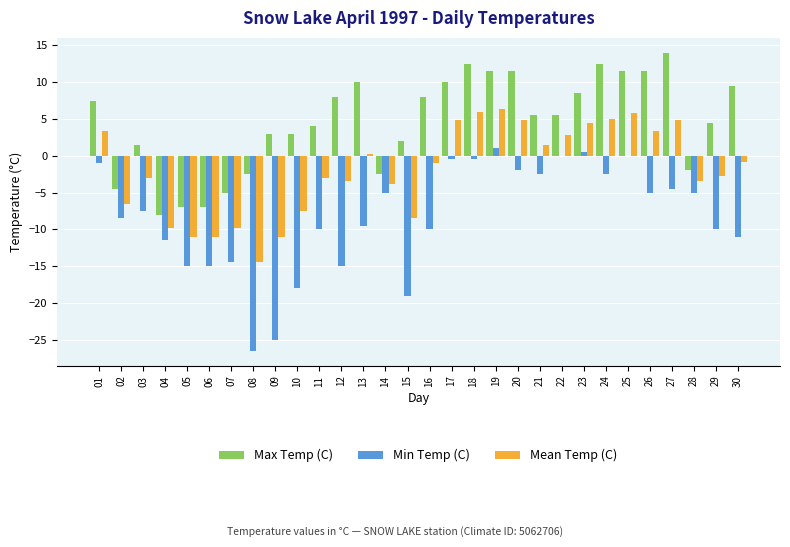

What is the sum of the Max Temp (C) values at 22 and 11?

9.5